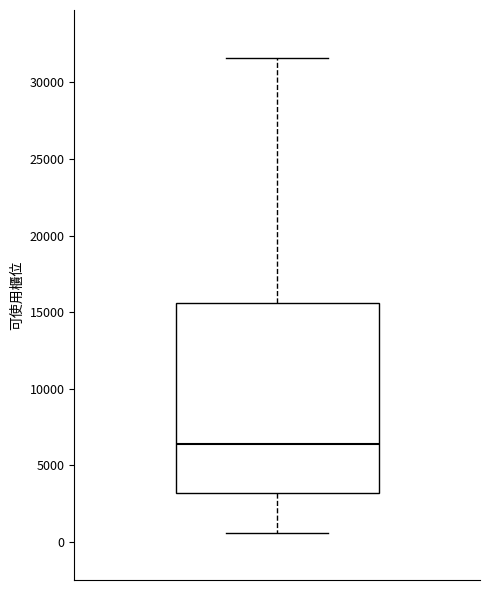

Transcribe this box plot: give where the median line is, the range the box spans, and where the two whiskers end, as read against the y-axis. The values are not printed on the chart, so give them approximately, as read against the axis.

median 6500, box 3000 to 15500, whiskers 500 to 31500